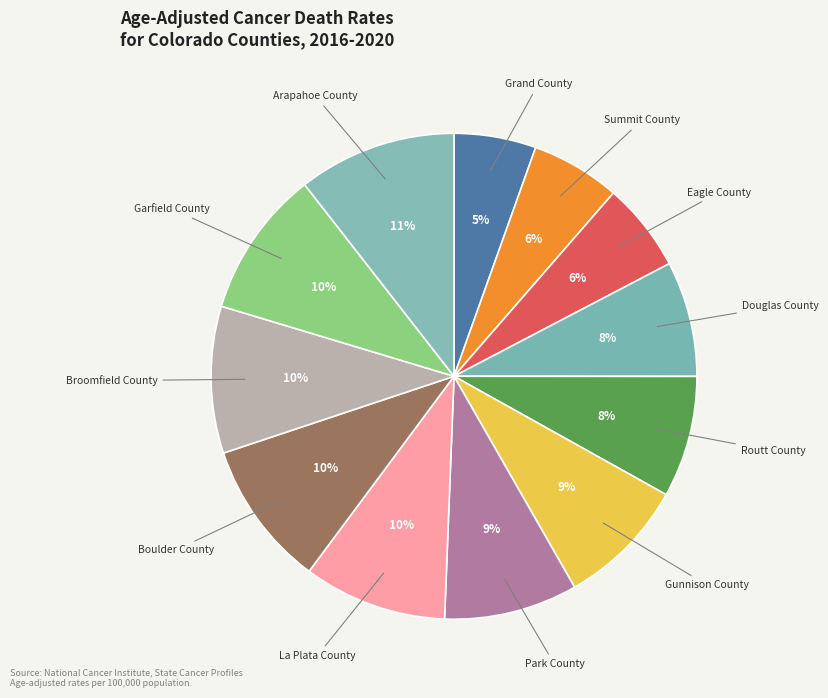

How many segments does this pie chart have?

12